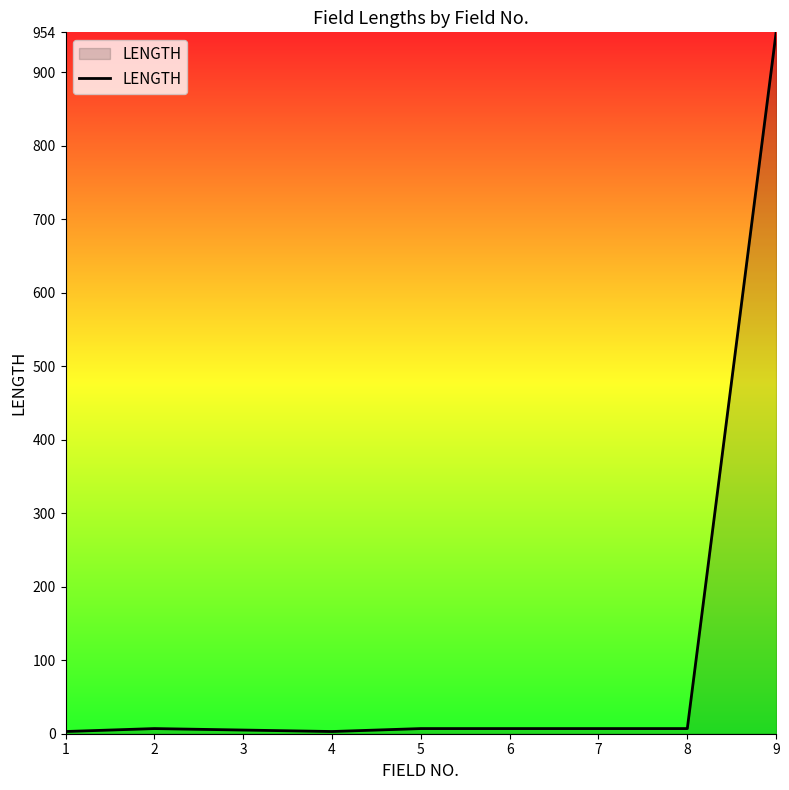

What is the difference between the maximum and minimum values?

951